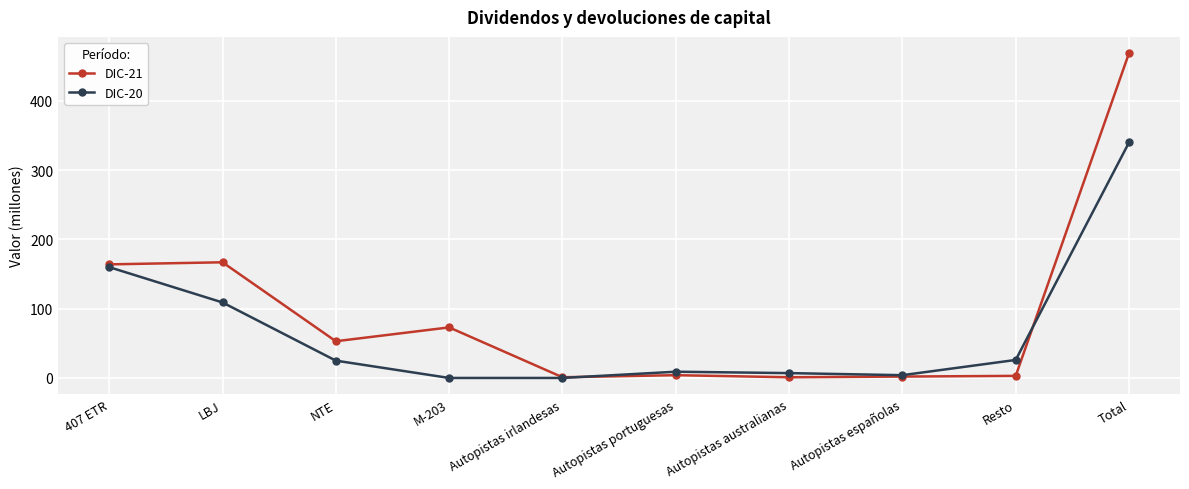

List the series in order of their overall mean, lowest first.

DIC-20, DIC-21